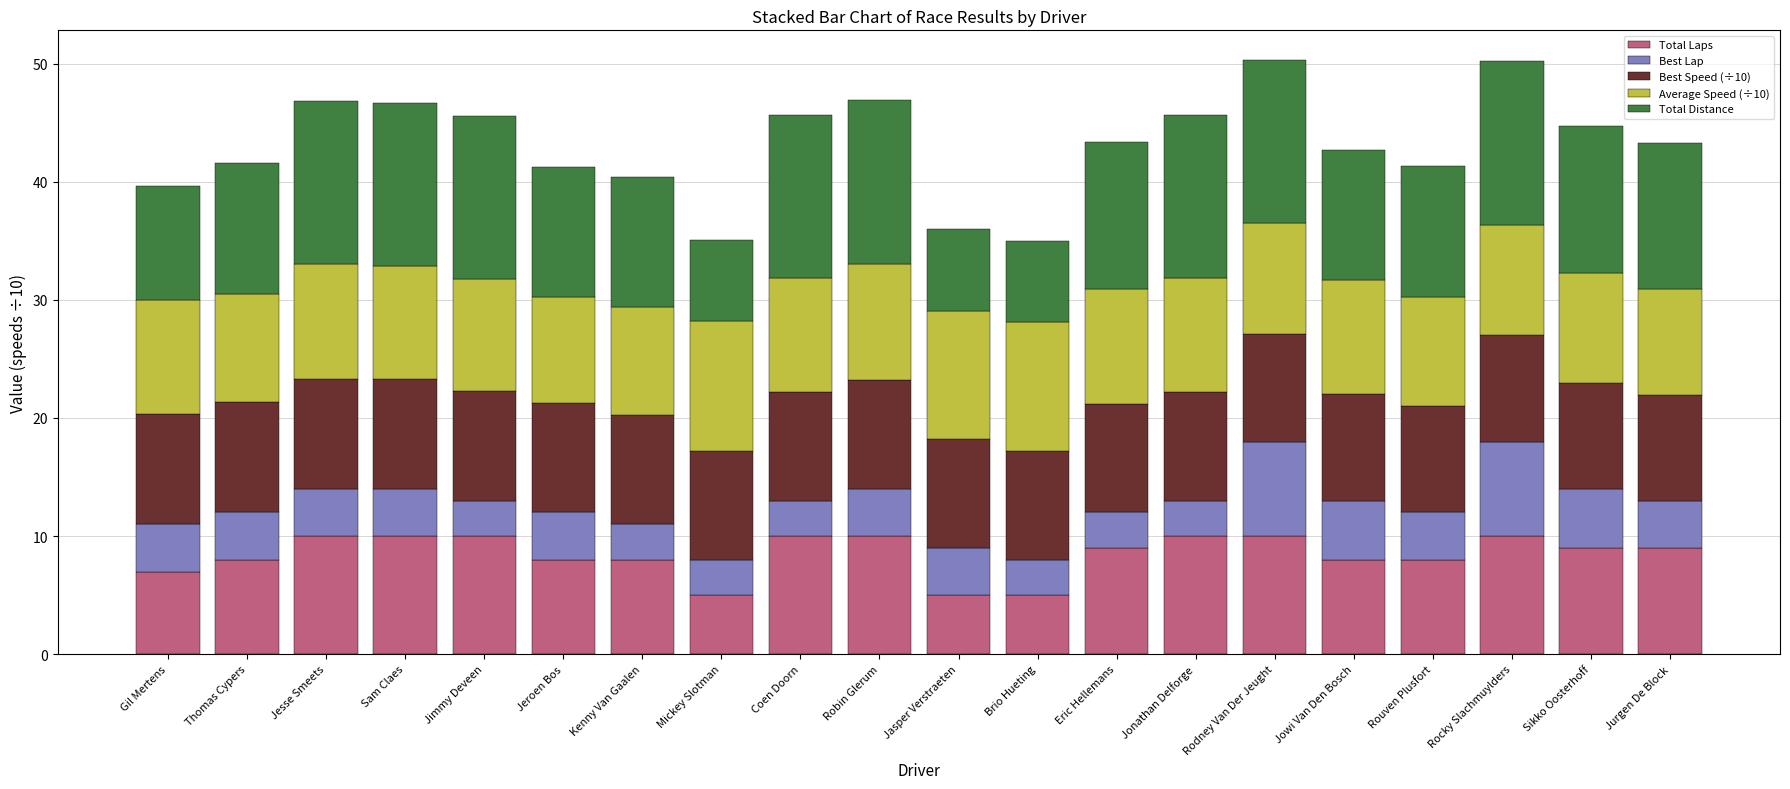

What is the difference between the Total Laps values at Robin Glerum and Mickey Slotman?

5.0